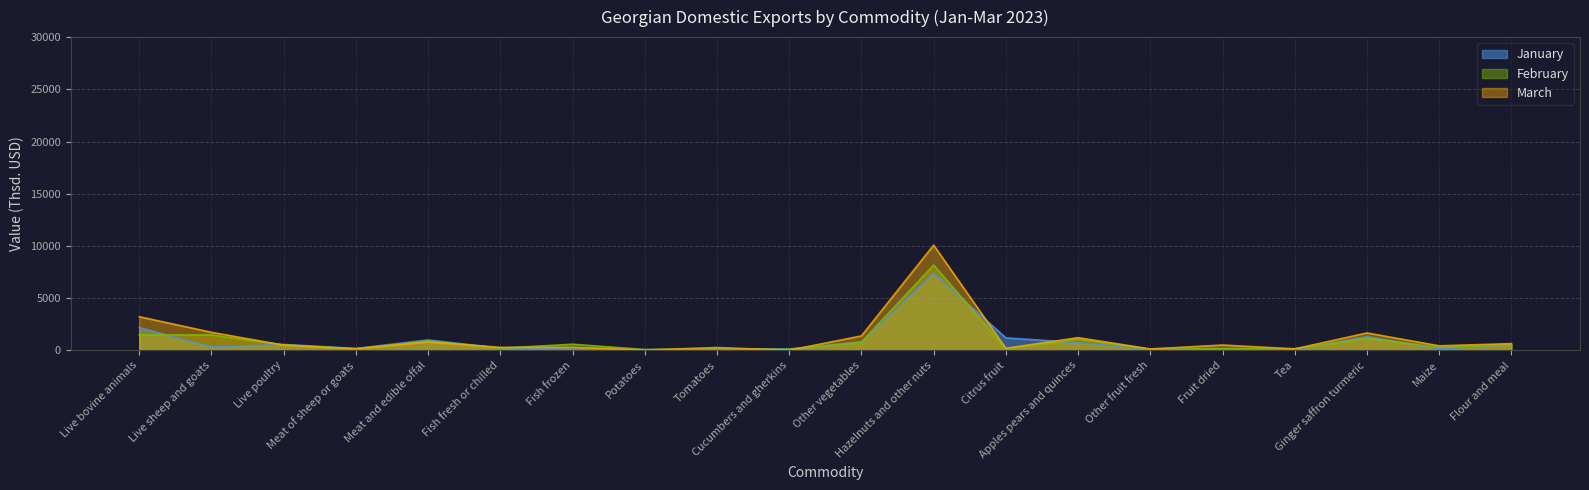

Reading left to right, extract all data points from this chart.

January: Live bovine animals=2176.3	Live sheep and goats=330.9	Live poultry=563.0	Meat of sheep or goats=175.6	Meat and edible offal=997.3	Fish fresh or chilled=208.6	Fish frozen=106.6	Potatoes=18.0	Tomatoes=111.8	Cucumbers and gherkins=127.0	Other vegetables=801.1	Hazelnuts and other nuts=7399.5	Citrus fruit=1188.9	Apples pears and quinces=737.4	Other fruit fresh=103.0	Fruit dried=100.8	Tea=60.0	Ginger saffron turmeric=1320.2	Maize=146.4	Flour and meal=532.9
February: Live bovine animals=1478.4	Live sheep and goats=1473.7	Live poultry=518.9	Meat of sheep or goats=151.4	Meat and edible offal=891.4	Fish fresh or chilled=204.7	Fish frozen=581.1	Potatoes=77.5	Tomatoes=115.0	Cucumbers and gherkins=97.9	Other vegetables=786.9	Hazelnuts and other nuts=8165.1	Citrus fruit=129.7	Apples pears and quinces=1078.1	Other fruit fresh=99.7	Fruit dried=162.5	Tea=145.4	Ginger saffron turmeric=1165.6	Maize=291.3	Flour and meal=528.9
March: Live bovine animals=3218.2	Live sheep and goats=1725.0	Live poultry=496.9	Meat of sheep or goats=144.4	Meat and edible offal=805.3	Fish fresh or chilled=282.1	Fish frozen=283.6	Potatoes=31.3	Tomatoes=265.5	Cucumbers and gherkins=9.9	Other vegetables=1377.9	Hazelnuts and other nuts=10077.0	Citrus fruit=194.7	Apples pears and quinces=1211.8	Other fruit fresh=131.2	Fruit dried=505.4	Tea=138.9	Ginger saffron turmeric=1662.5	Maize=429.3	Flour and meal=641.0